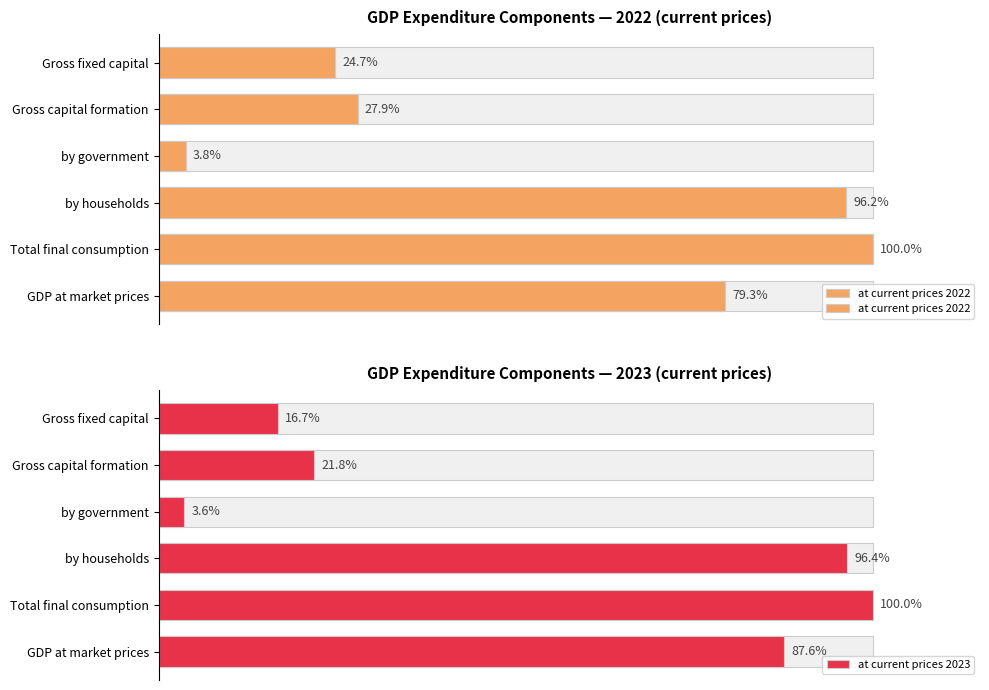

List the series in order of their overall mean, highest first.

at current prices 2022, at current prices 2023